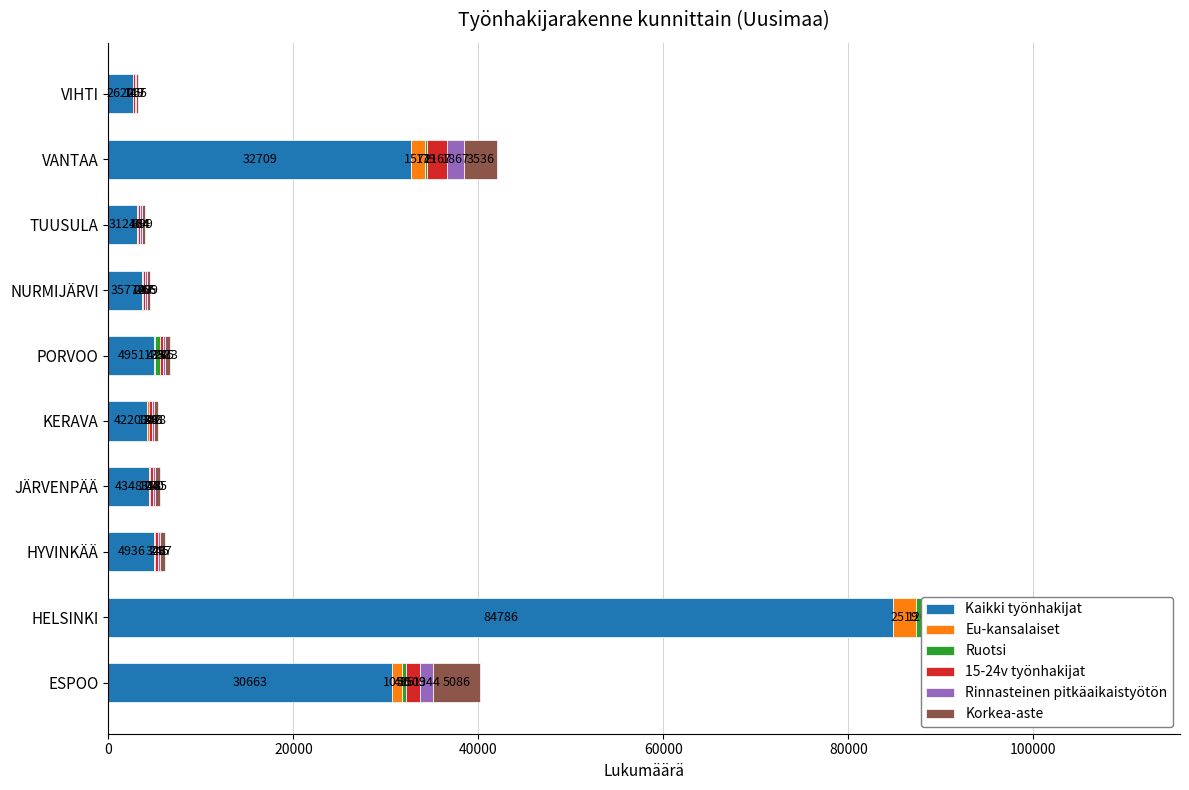

What position from the right is TUUSULA?

3